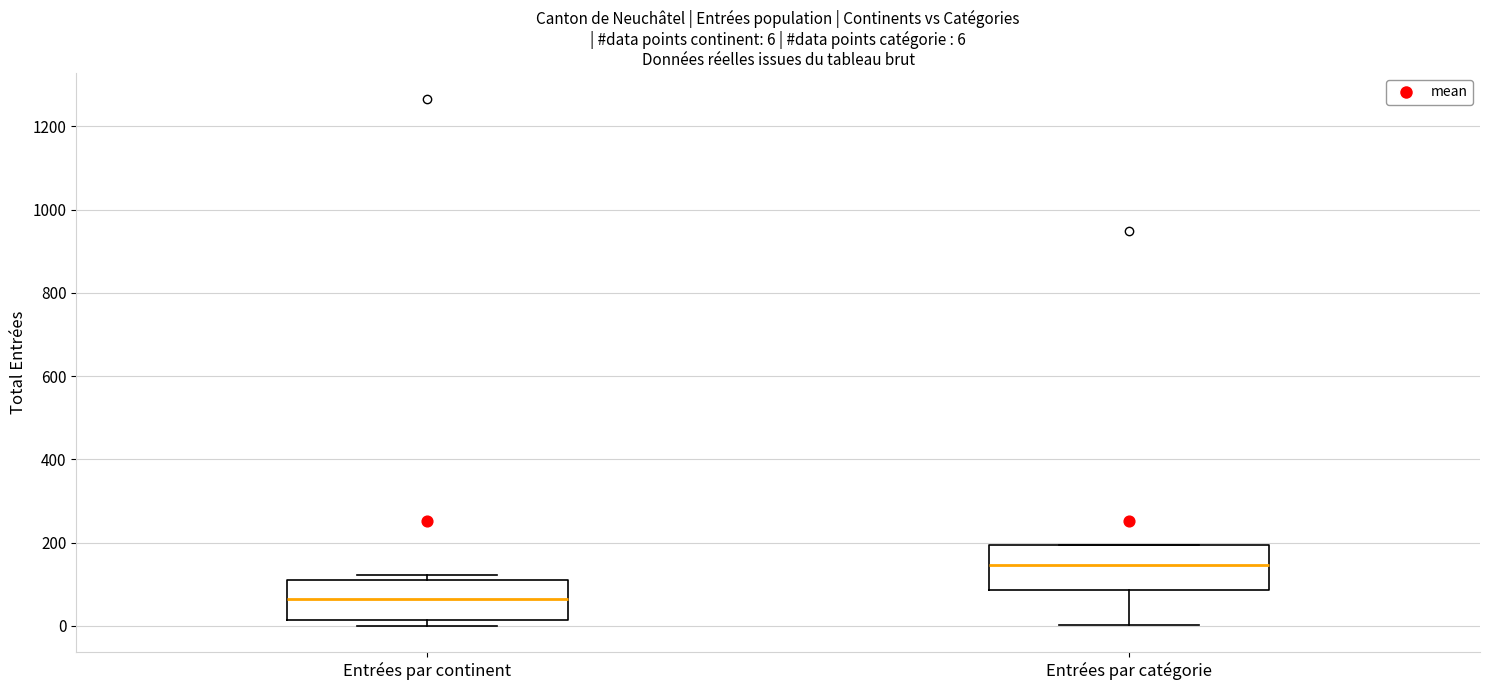

Which box has the lowest median line?

Entrées par continent